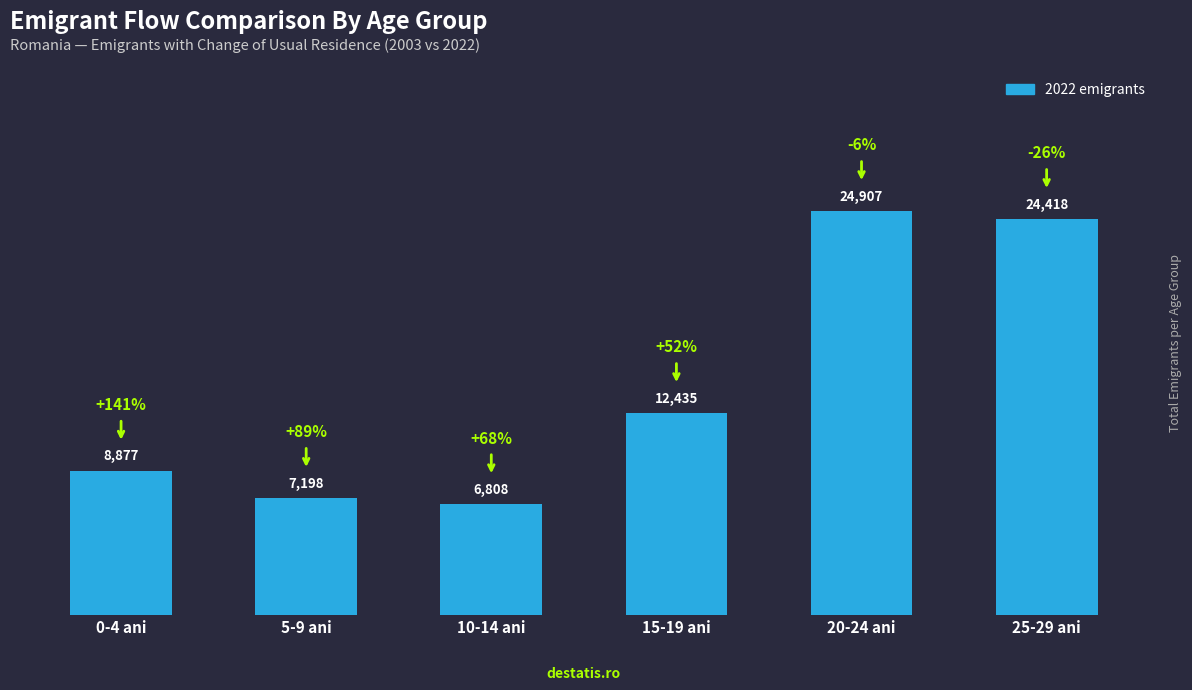

What is the value of the 1st bar from the left?

8877